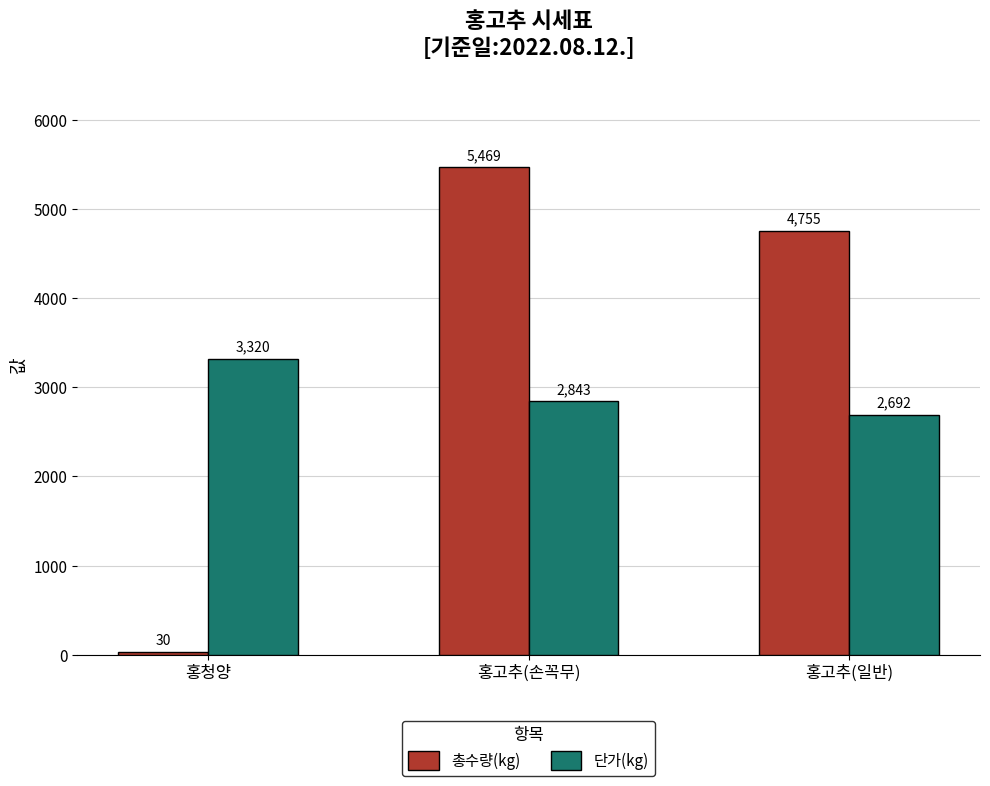

Between 홍청양 and 홍고추(손꼭무), which series saw the biggest shift?

총수량(kg)